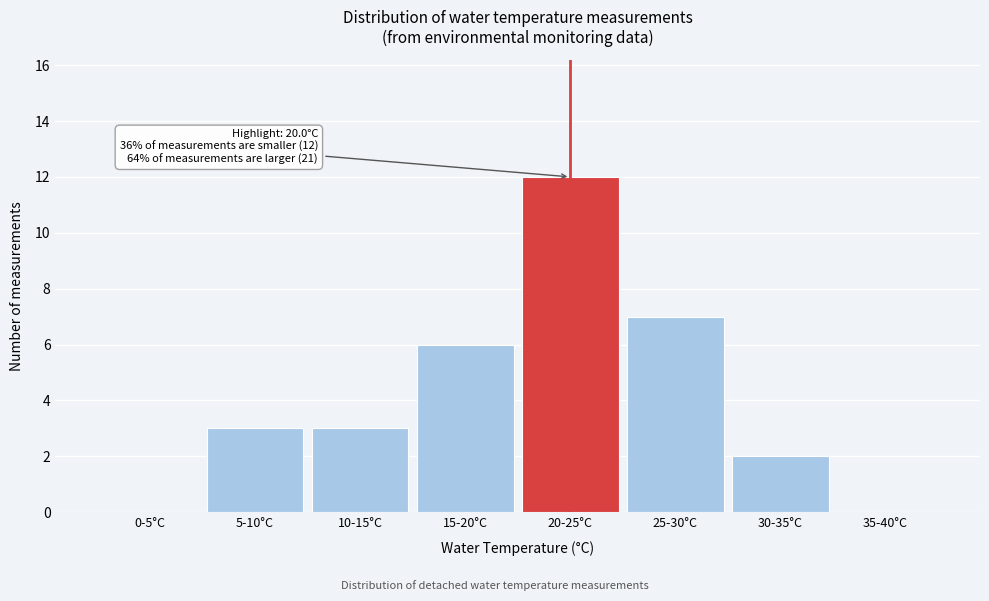

Reading left to right, list all the values displayed in this chart.

0-5°C=0	5-10°C=3	10-15°C=3	15-20°C=6	20-25°C=12	25-30°C=7	30-35°C=2	35-40°C=0